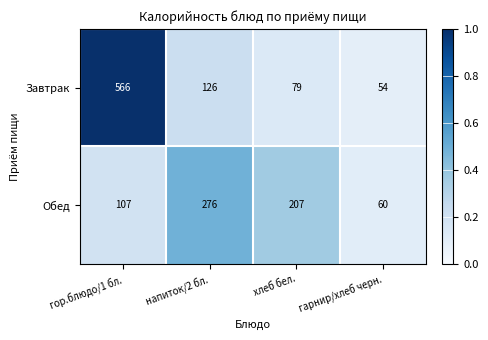

Which label corresponds to the largest value in the chart?

гор.блюдо/1 бл.